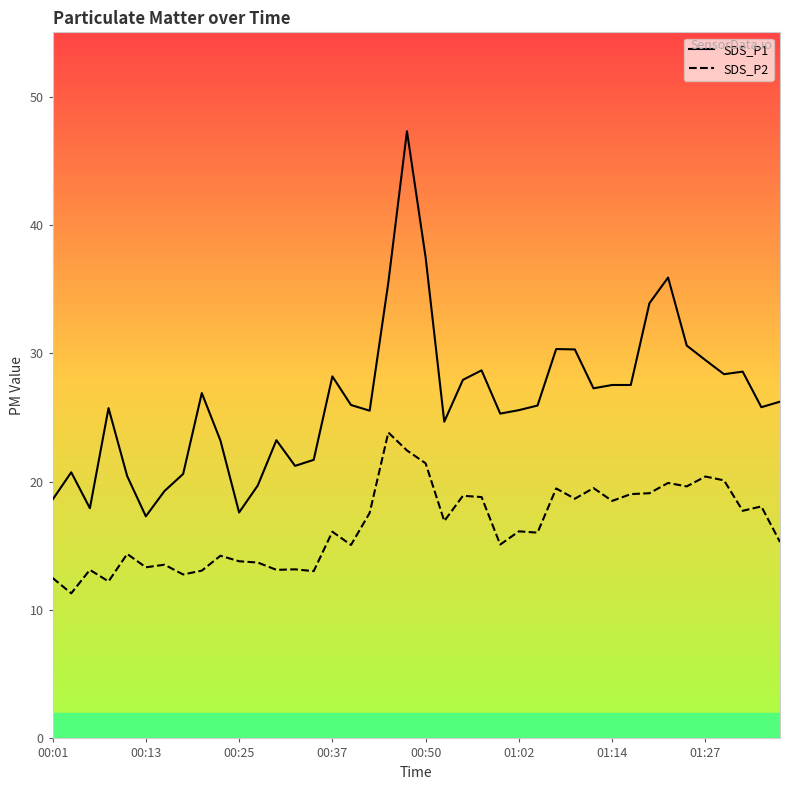

The SDS_P1 series shows 34.3 at 11. True or false?

False